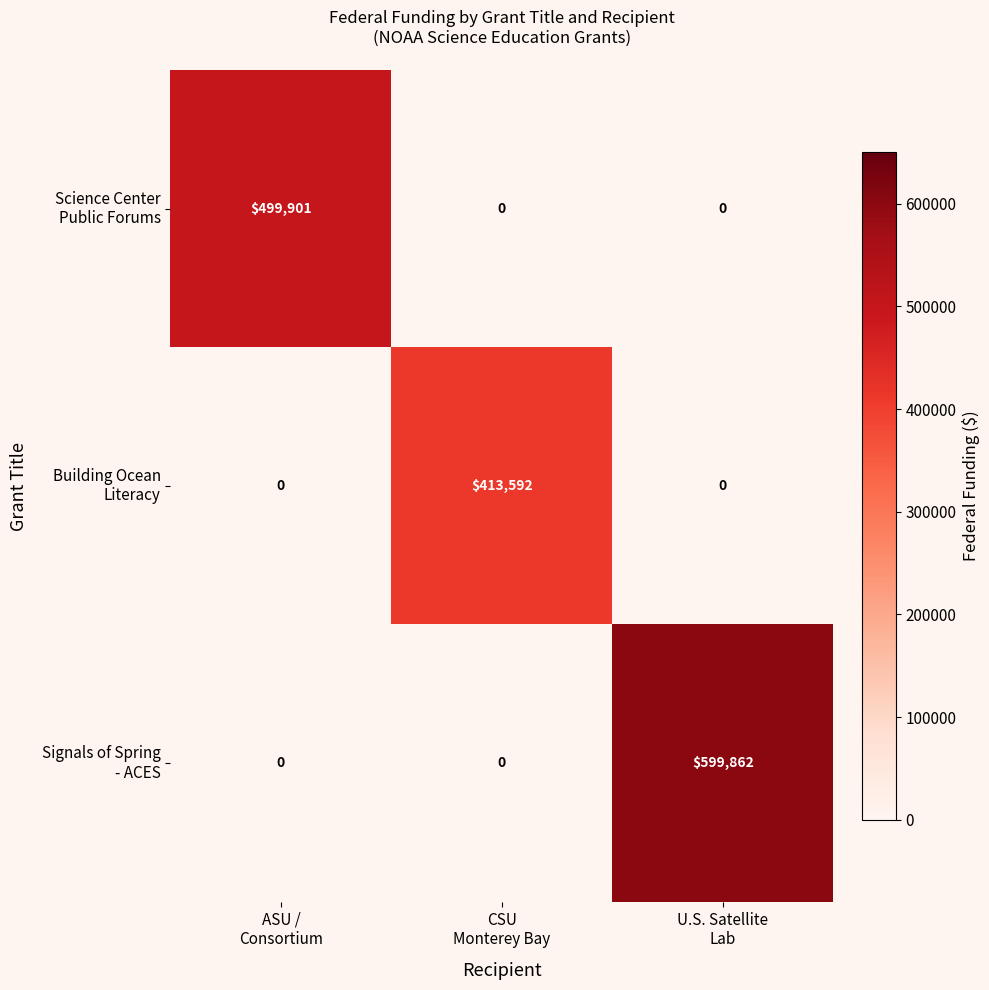

At how many categories does at least one series exceed 311993?

3